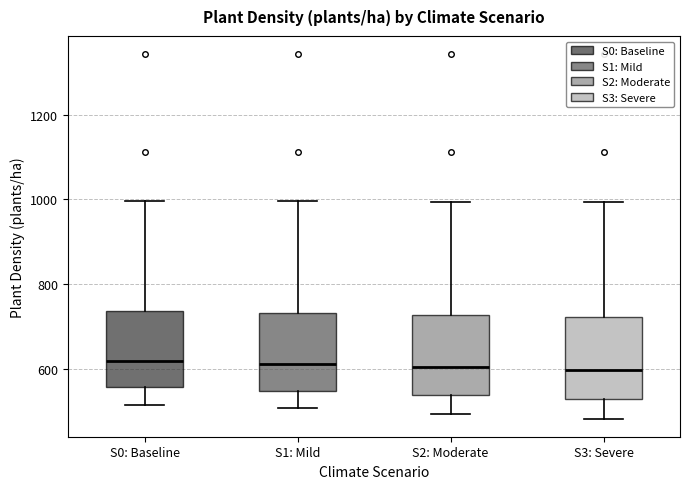

Where is the upper edge of the box for S2: Moderate on the y-axis? The values are not printed on the chart, so give them approximately, as read against the axis.

720